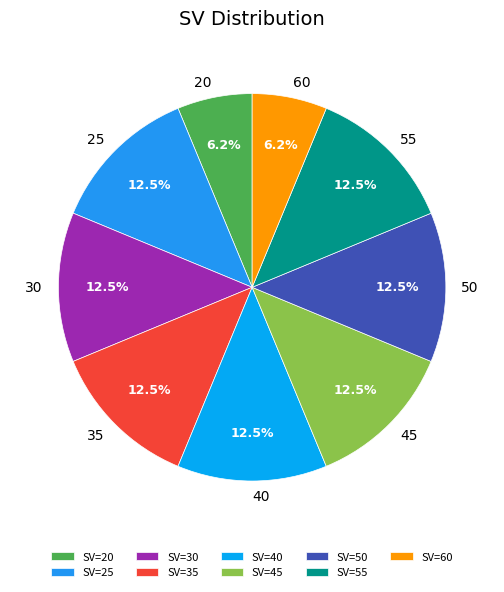

How many slices are in this pie chart?

9